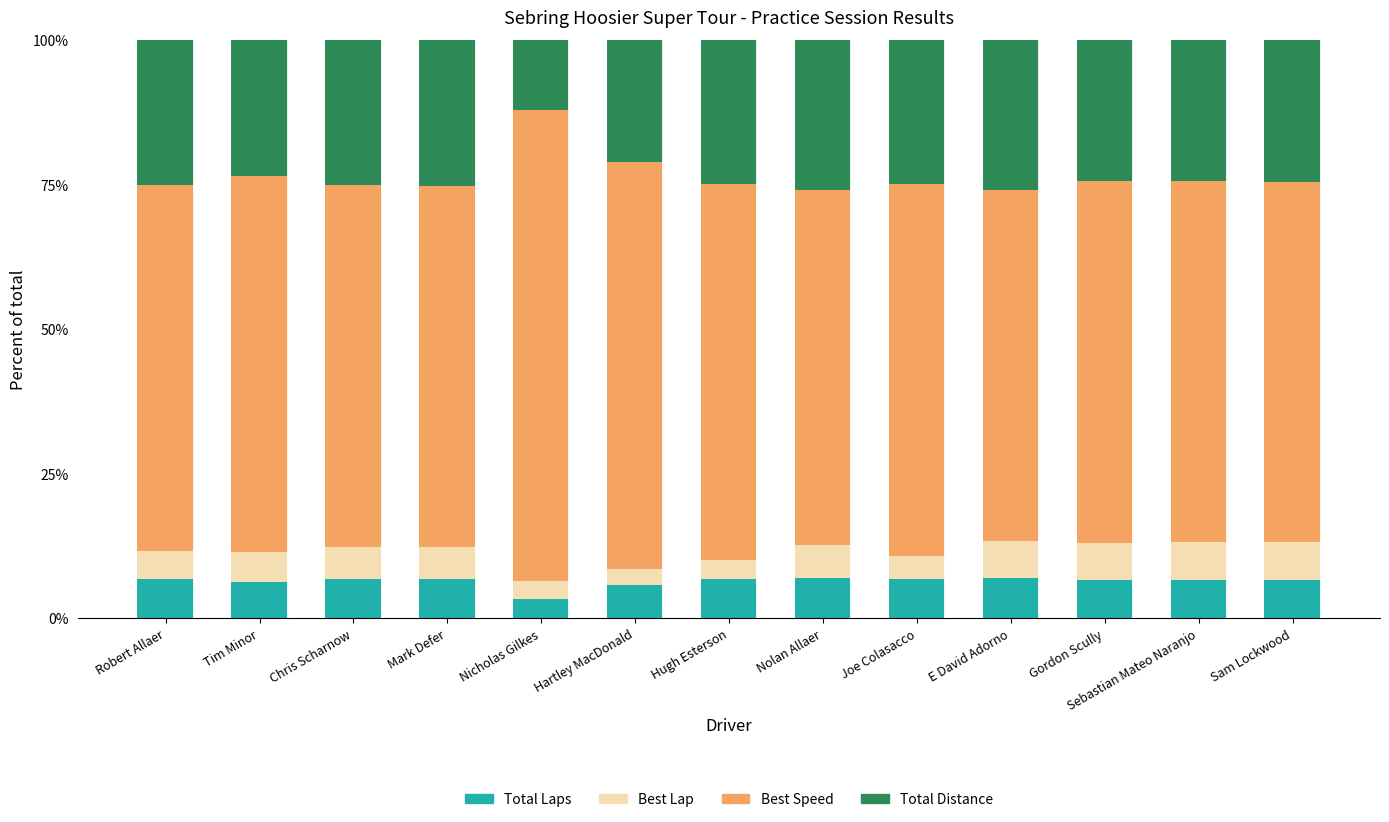

How many categories are shown in the chart?

13